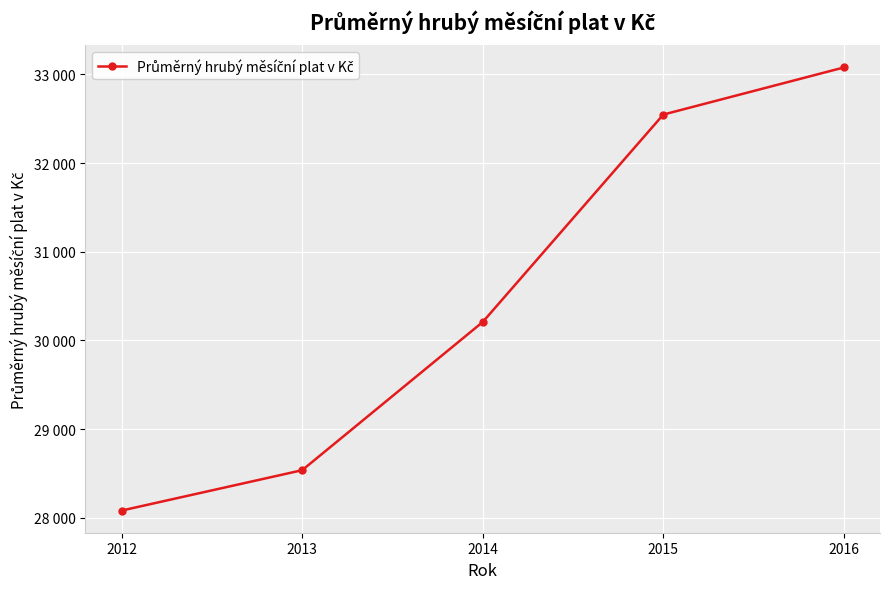

List the labels in order of value, smallest first.

2012, 2013, 2014, 2015, 2016